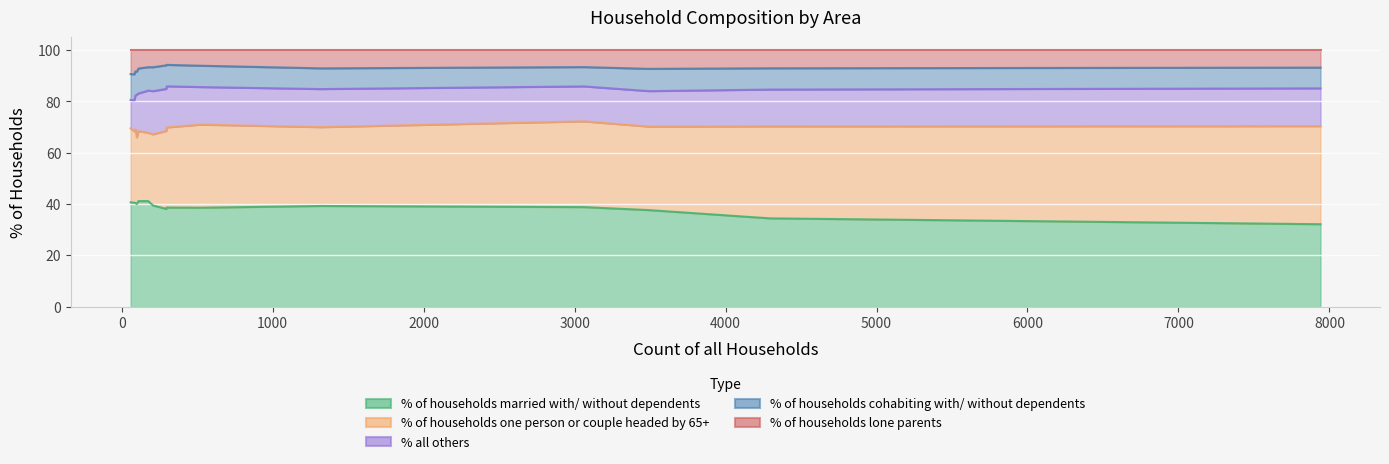

How many data points does each series have?

15